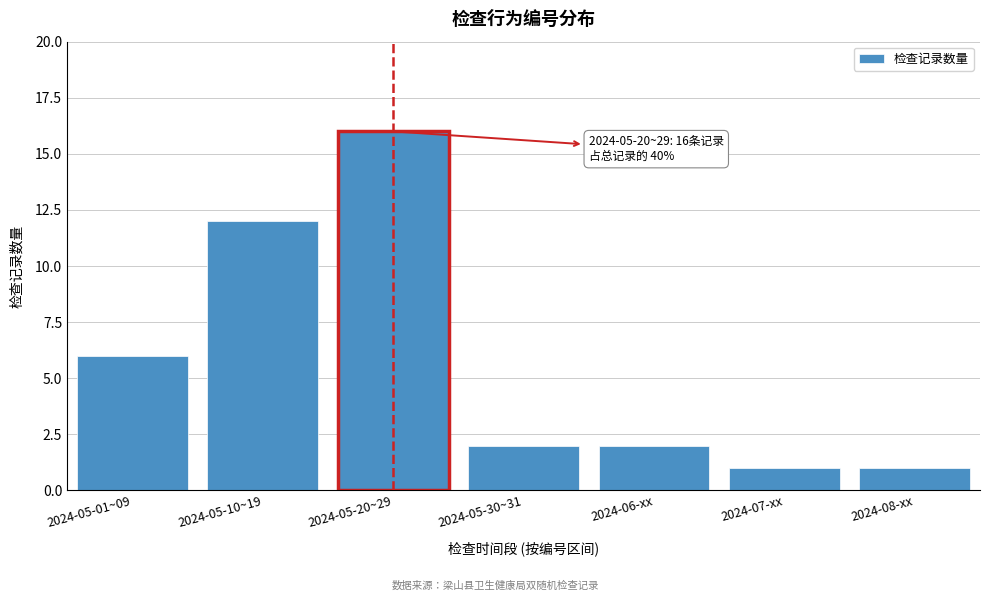

Reading right to left, what are all the values shown in this chart?

2024-08-xx=1	2024-07-xx=1	2024-06-xx=2	2024-05-30~31=2	2024-05-20~29=16	2024-05-10~19=12	2024-05-01~09=6